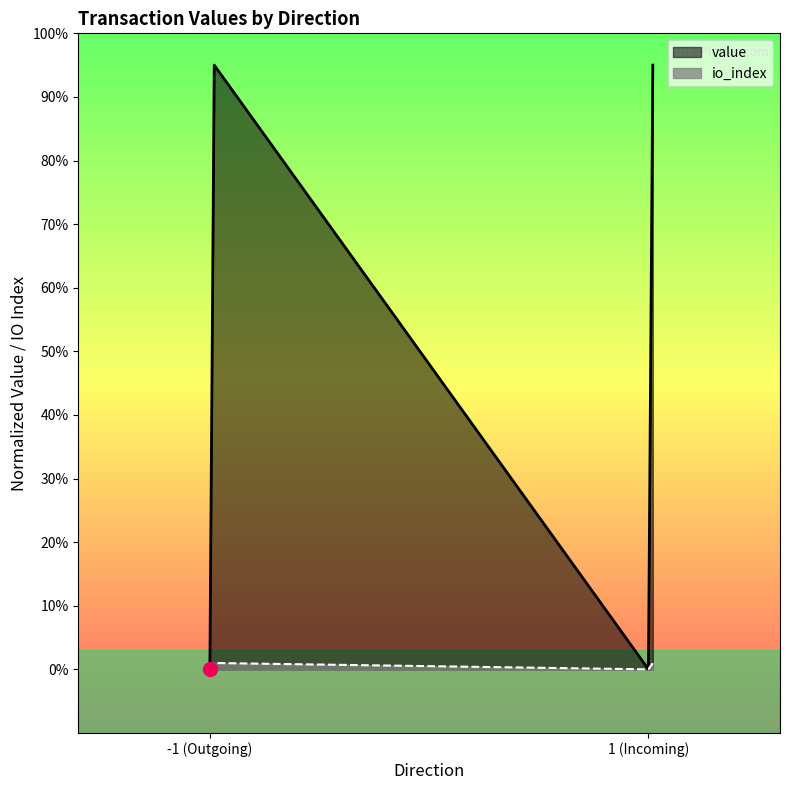

True or false: io_index has more than 1 interior local peaks.

False